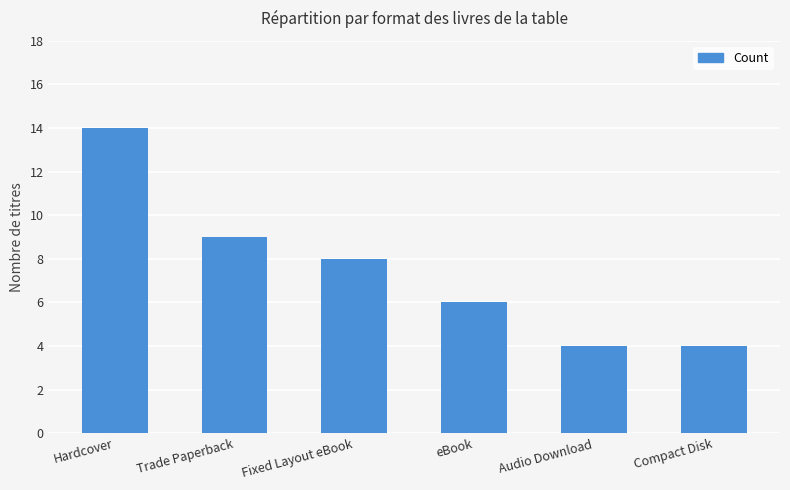

What is the change in value from eBook to Audio Download?

-2